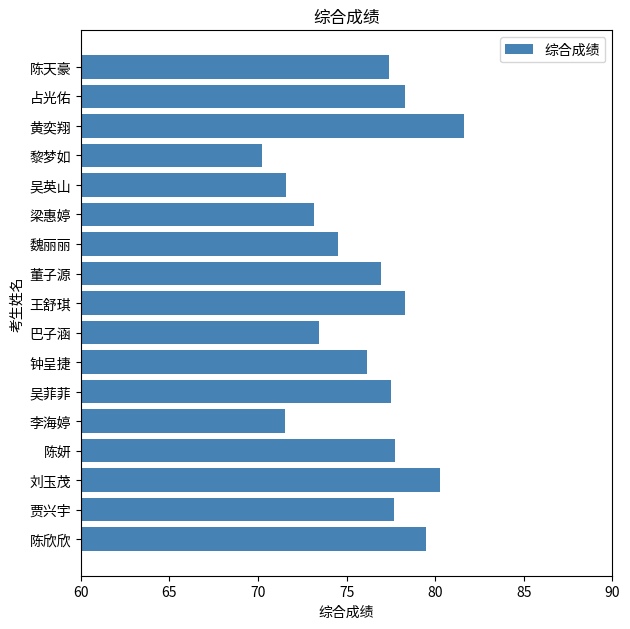

How many distinct data groups are displayed?

1